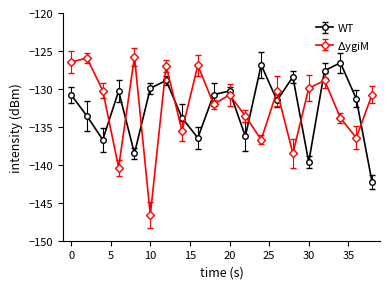

What is the sum of all WT values?

-2650.3